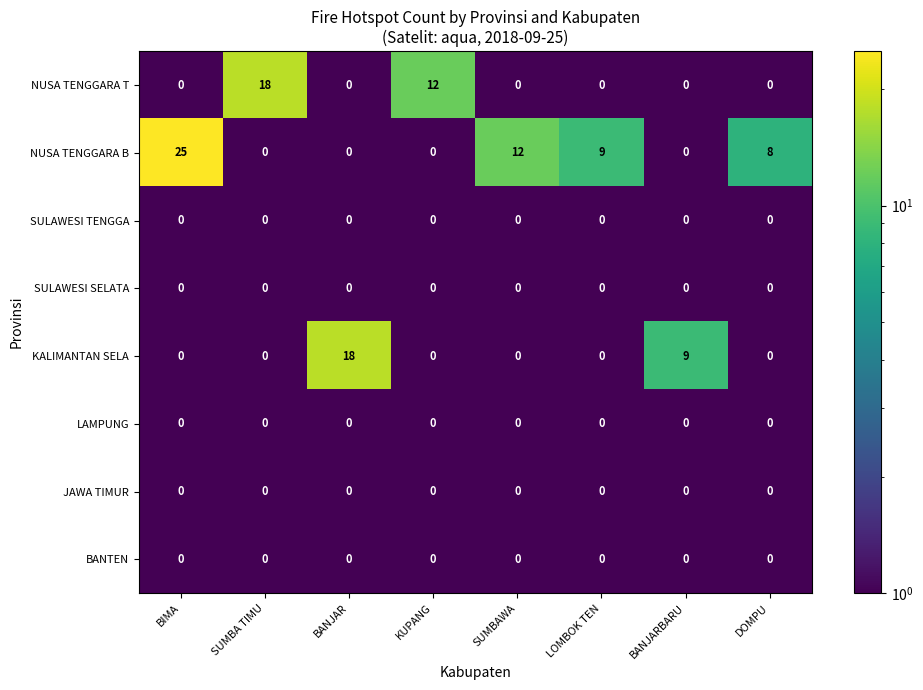

What is the total value across all series at SUMBA TIMU?

18